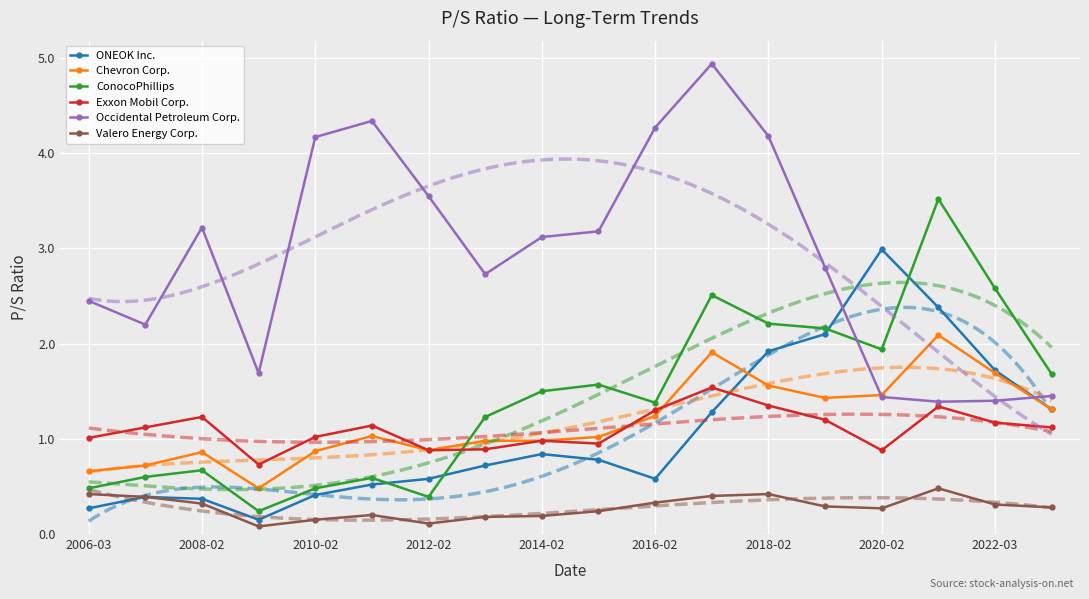

True or false: Exxon Mobil Corp. and Valero Energy Corp. cross at least once.

False